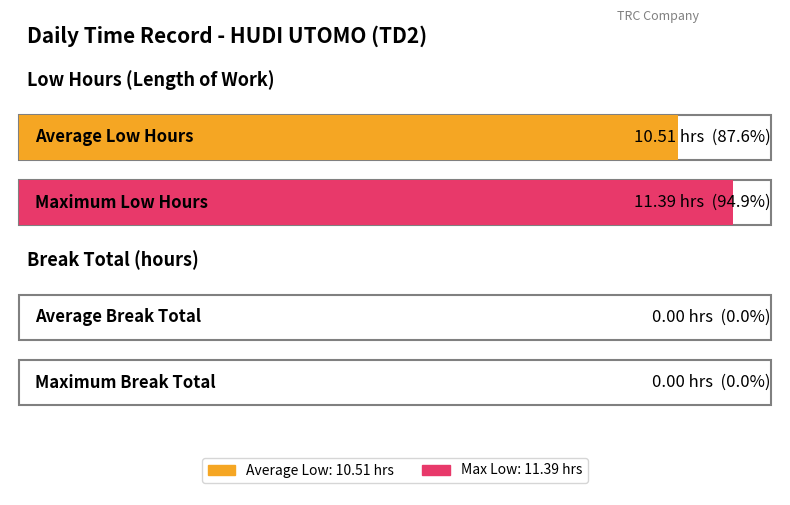

The value of Break Total at 5 is 0.0. True or false?

True